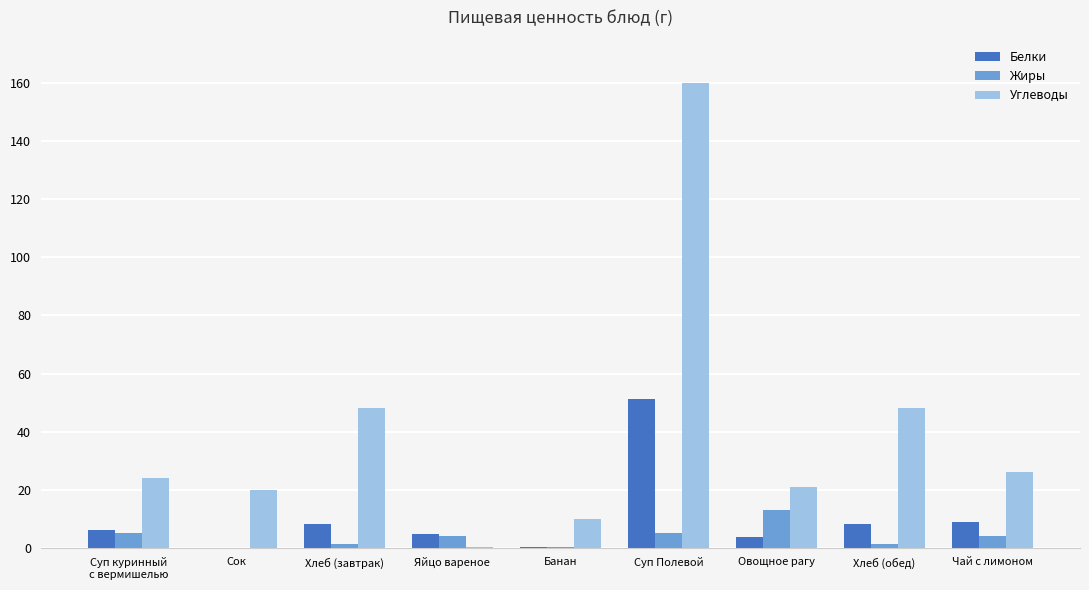

What is the maximum value for Жиры?

13.0